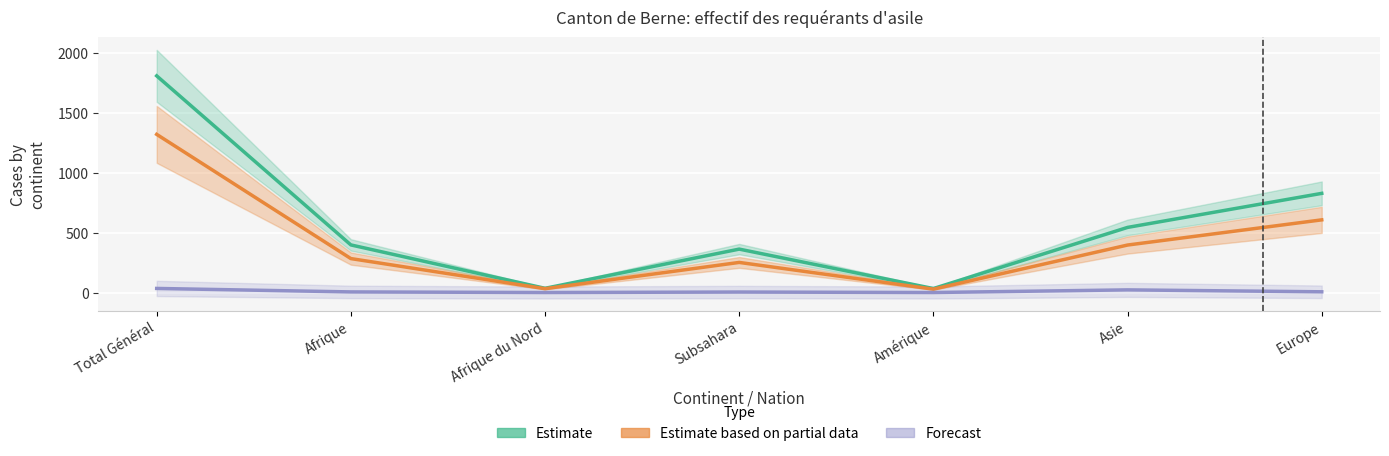

True or false: Estimate (Total requérants) and Forecast (Personnes potentiellement actives) intersect in this chart.

False